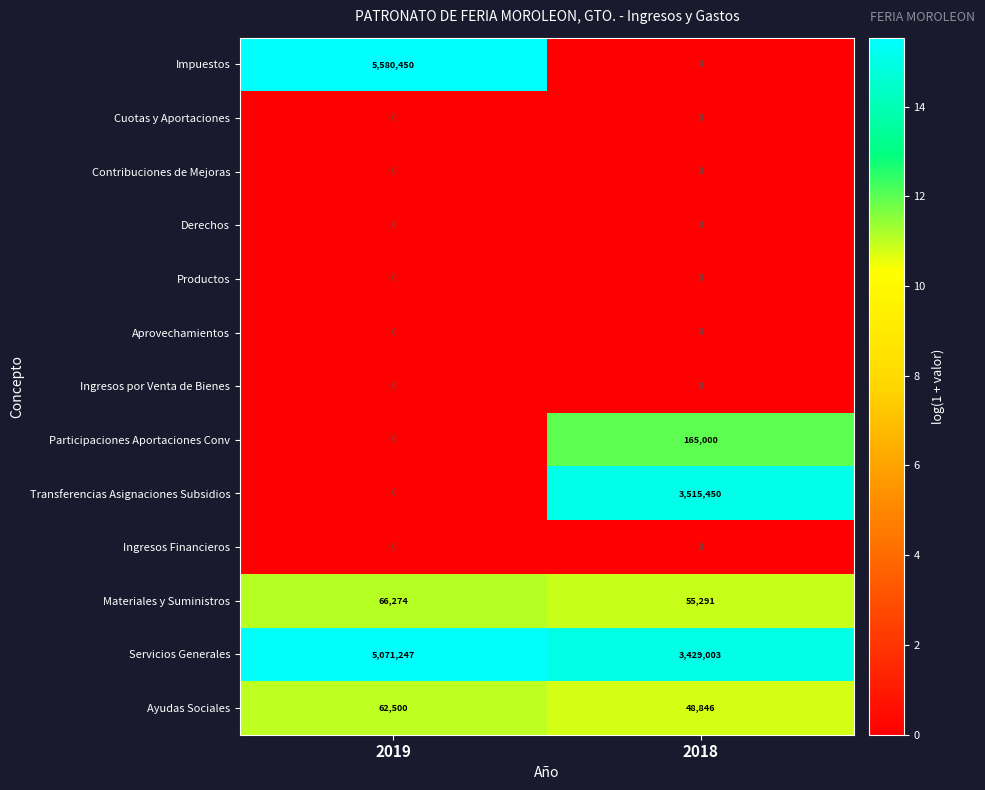

At which category is the sum across all series the highest?

2019